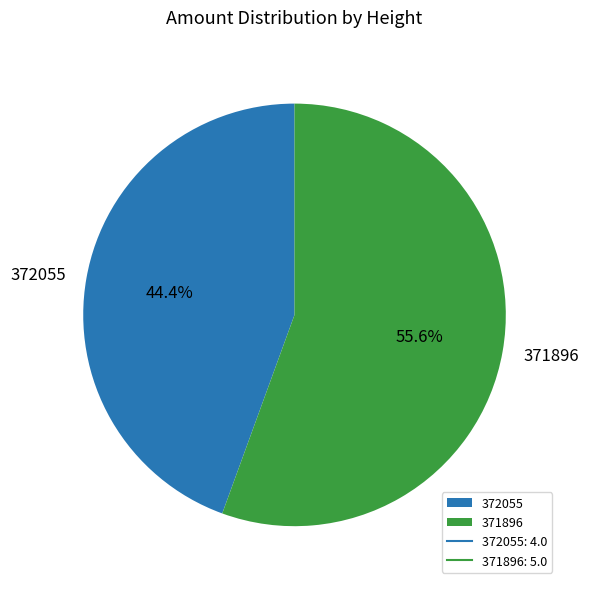

The 372055 slice represents 58% of the pie. True or false?

False